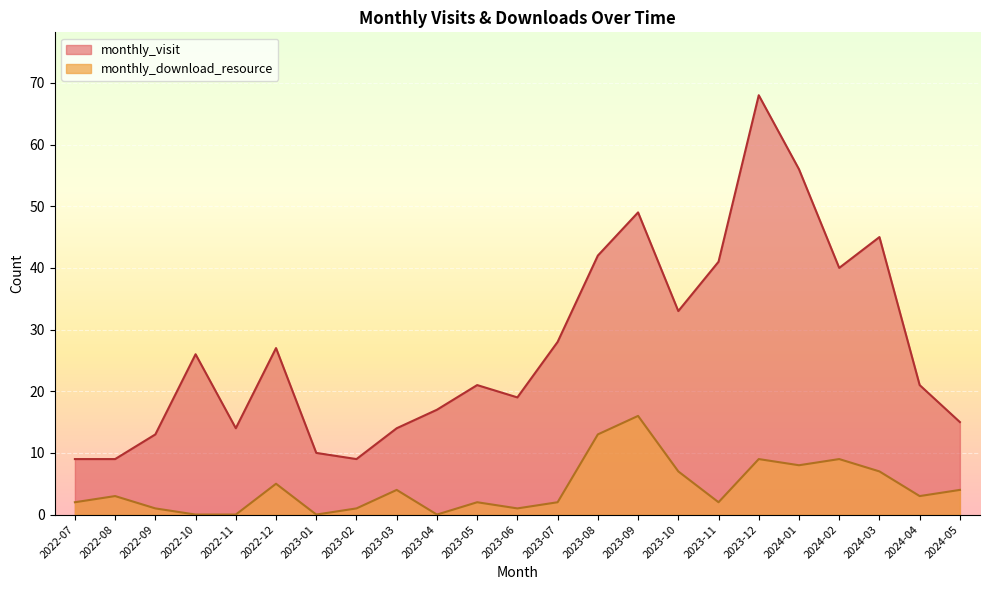

True or false: monthly_download_resource and monthly_visit intersect in this chart.

False